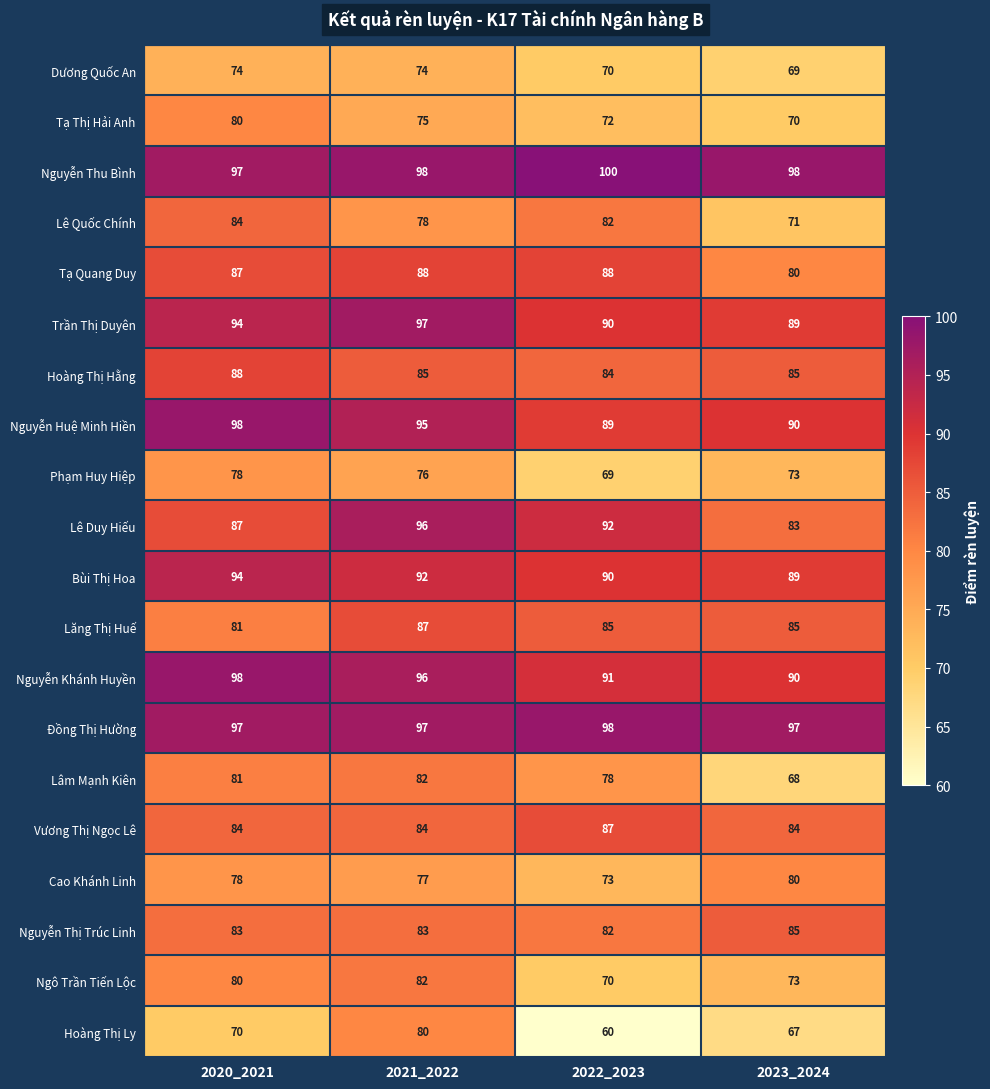

At which label does Phạm Huy Hiệp reach its peak?

2020_2021